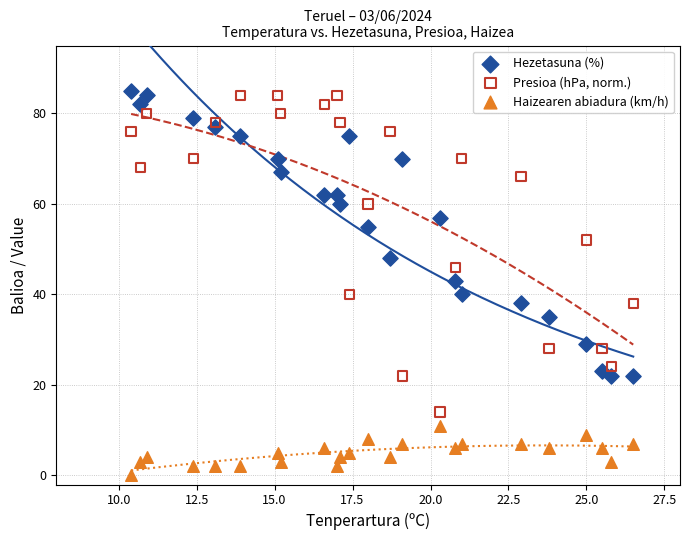

Which series contains the highest Y value?

Hezetasuna (%)